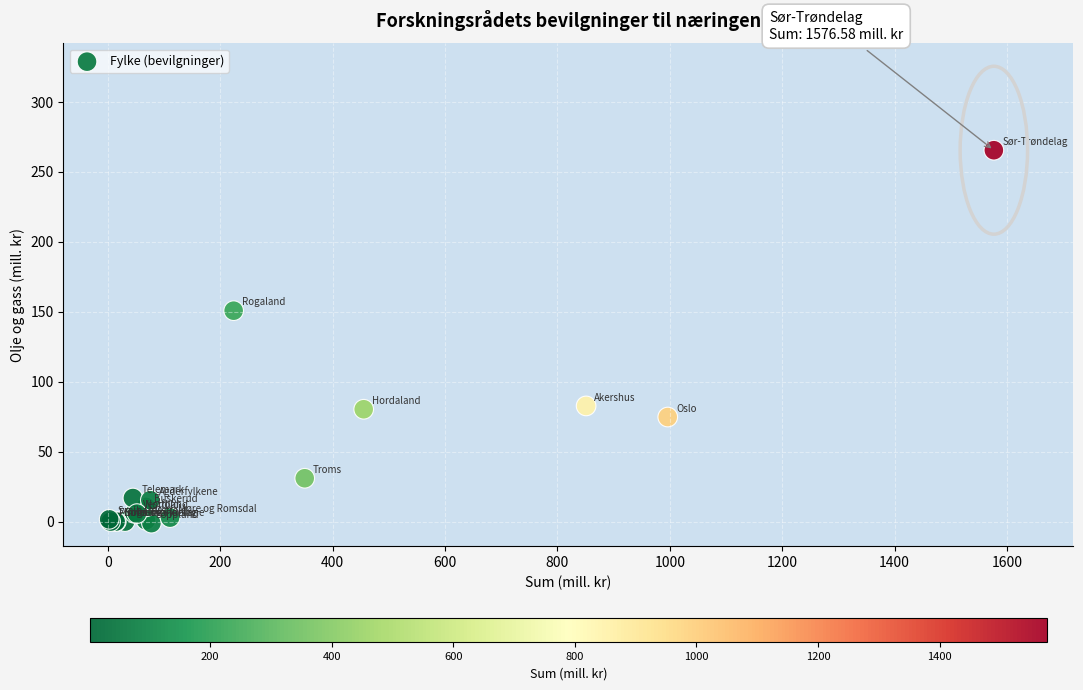

What Y value in the scatter plot is closest to 132?

150.7